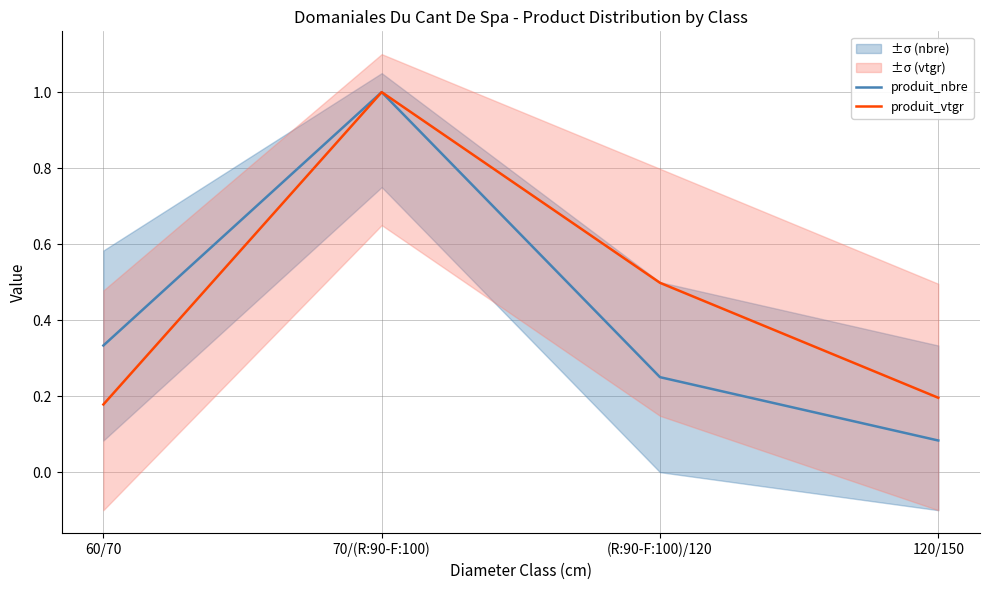

What is the difference between the maximum and second lowest values in the produit_vtgr series?

0.8